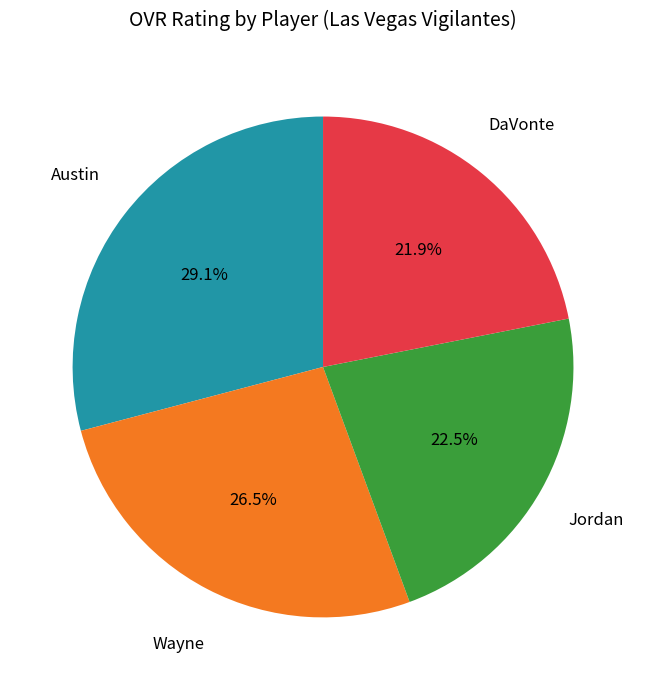

To the nearest percent, what is the difference between the Jordan and Wayne slice percentages?

4%